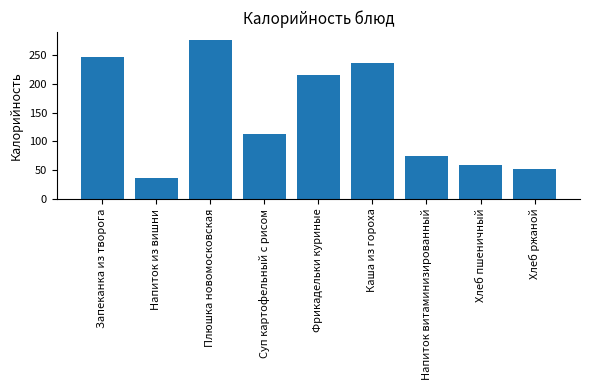

What is the maximum value shown in the chart?

276.6